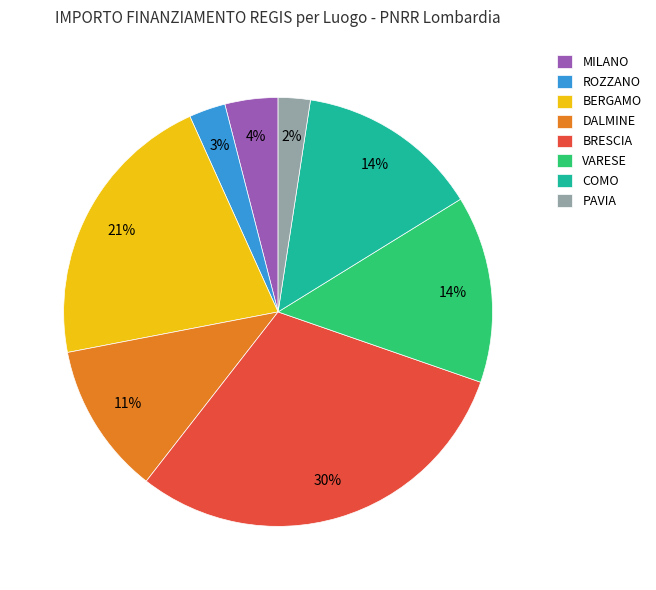

To the nearest percent, what is the average slice percentage?

12%